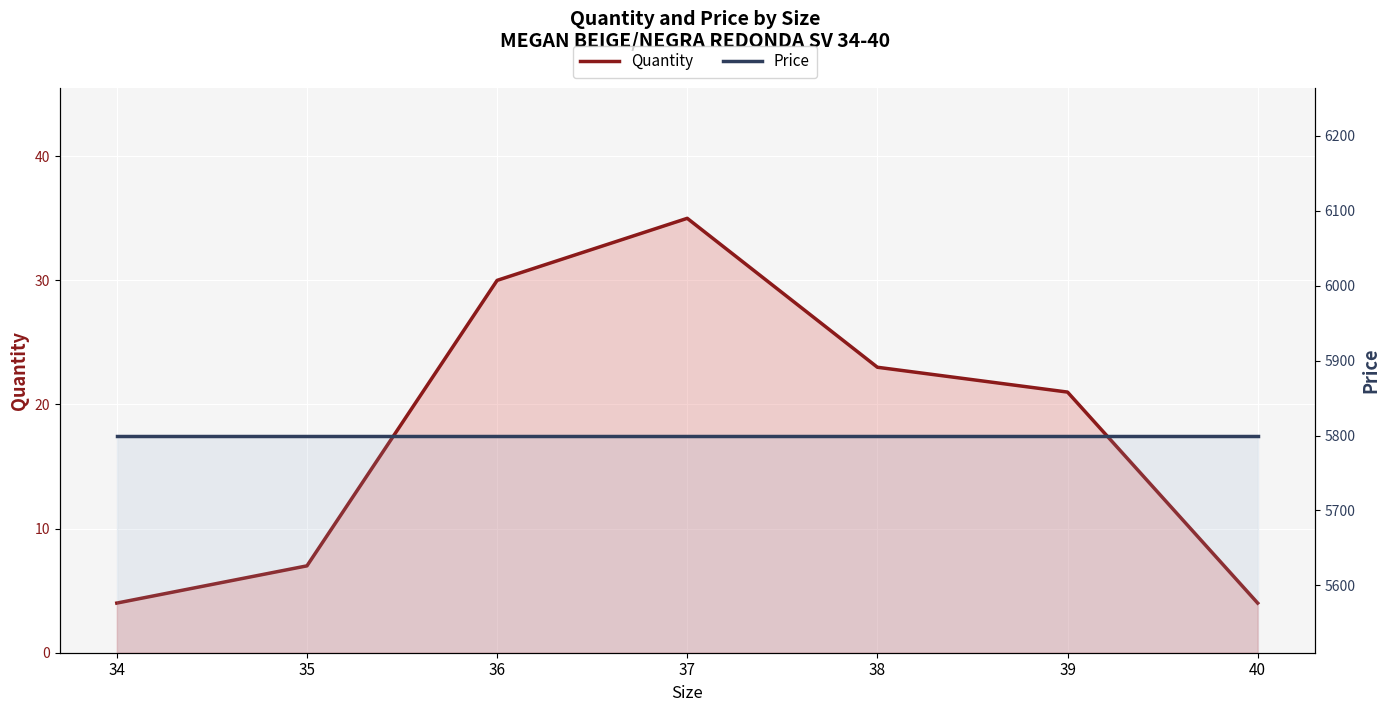

Between 34 and 36, which series saw the biggest shift?

Quantity